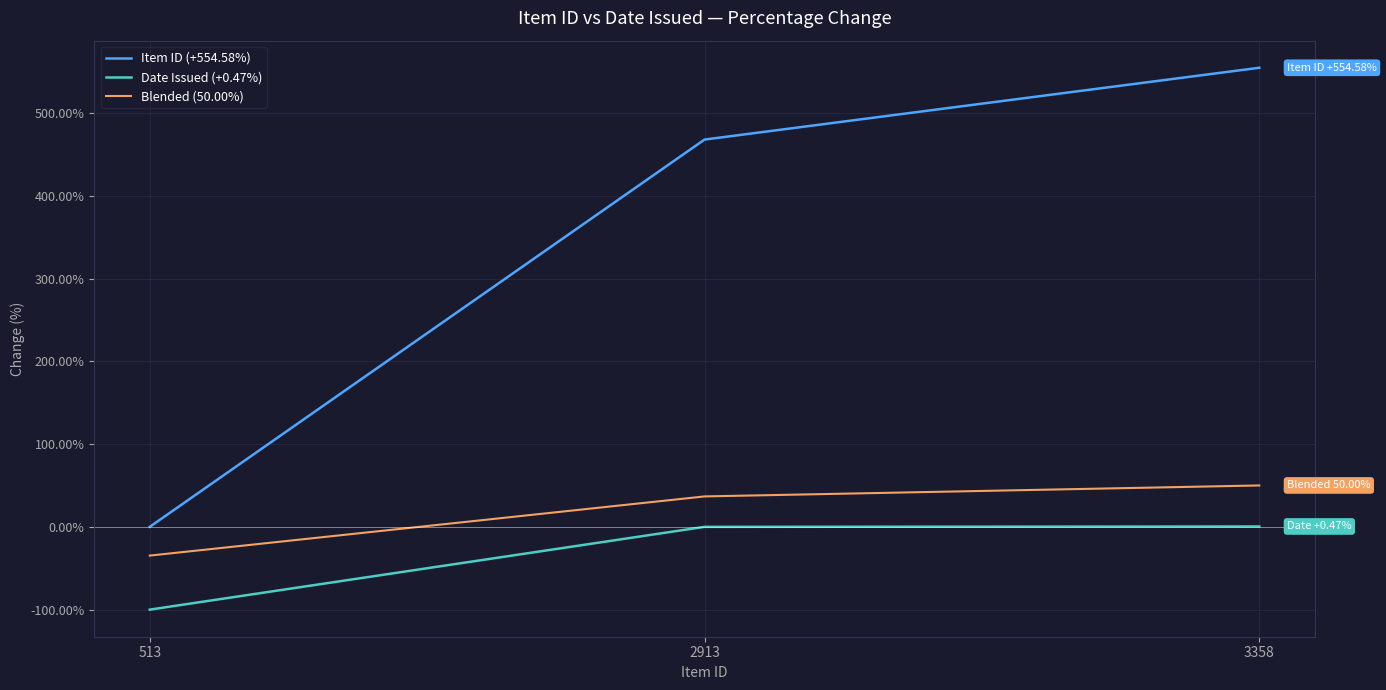

What is the difference between the maximum and minimum values in the Date Issued (+0.47%) series?

100.5